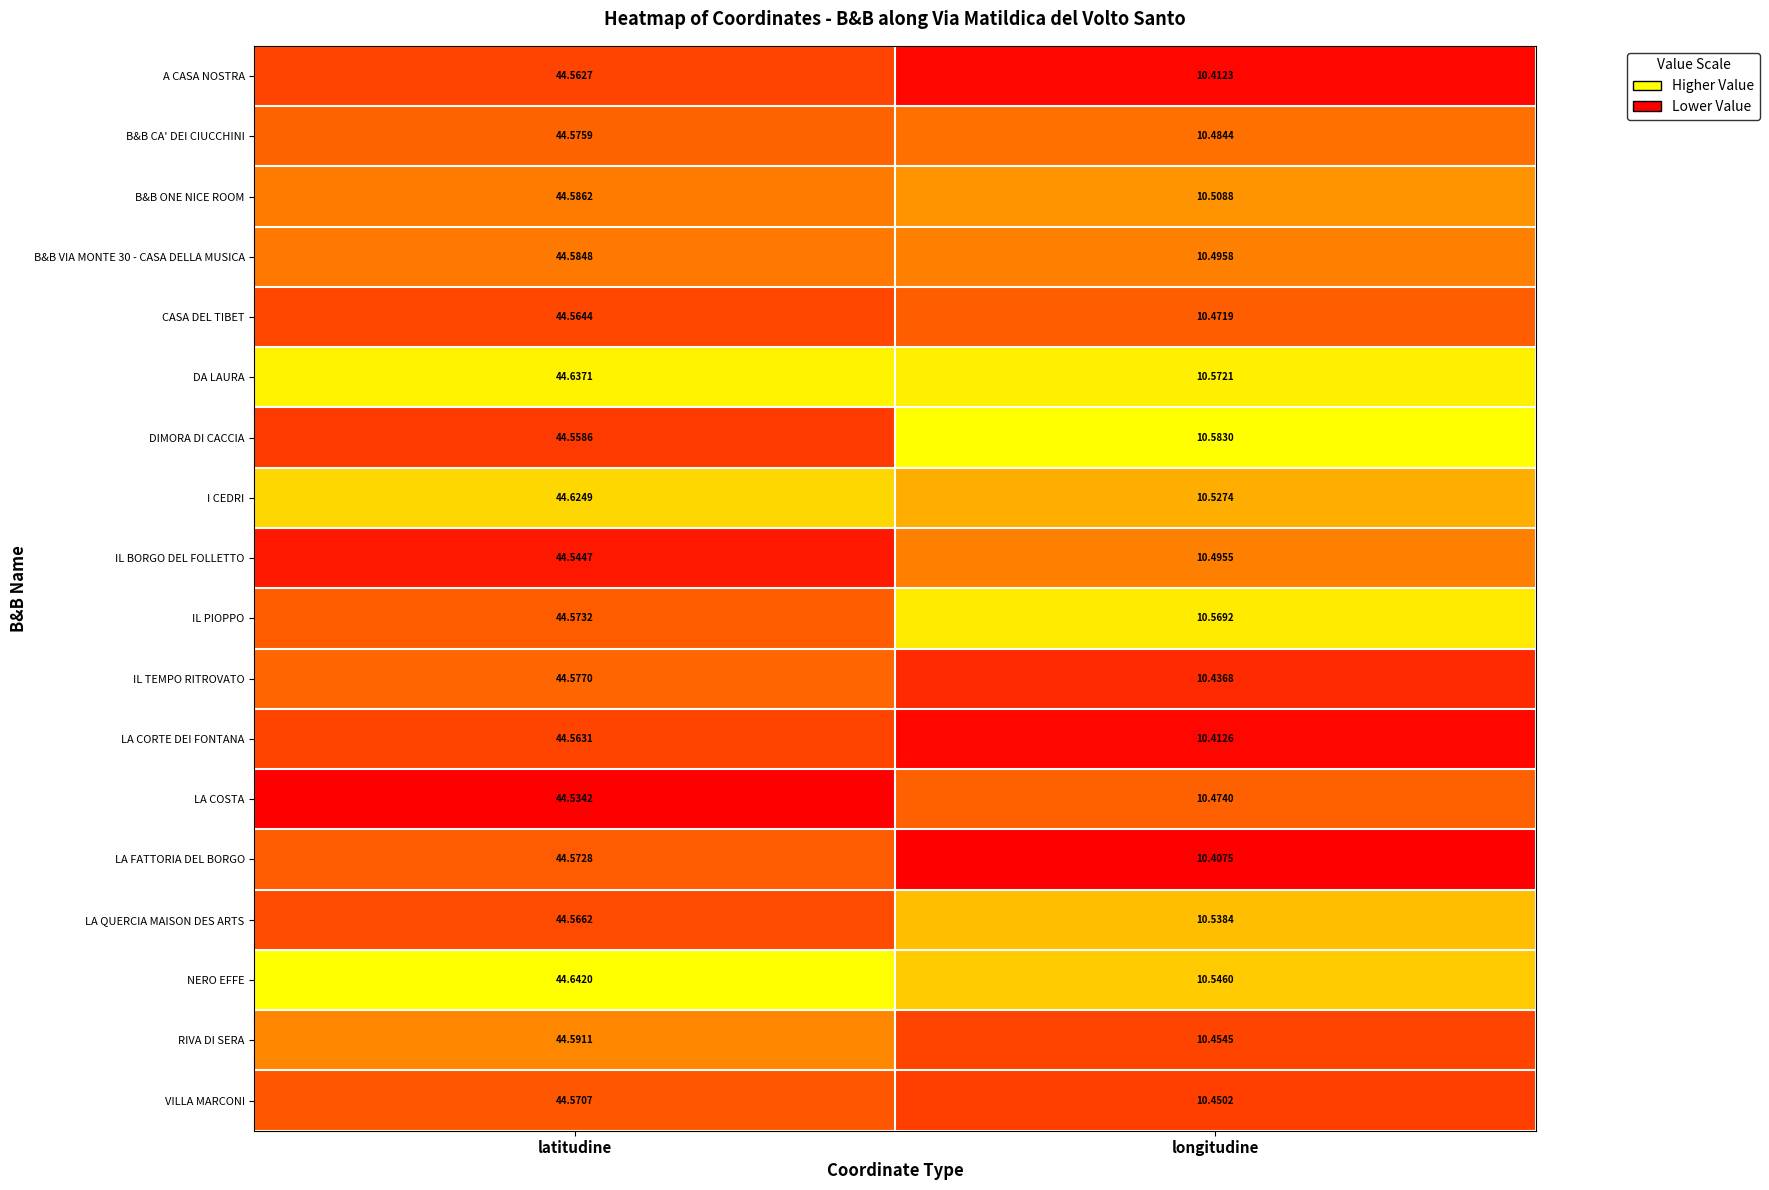

What is the total value across all series at longitudine?

188.8